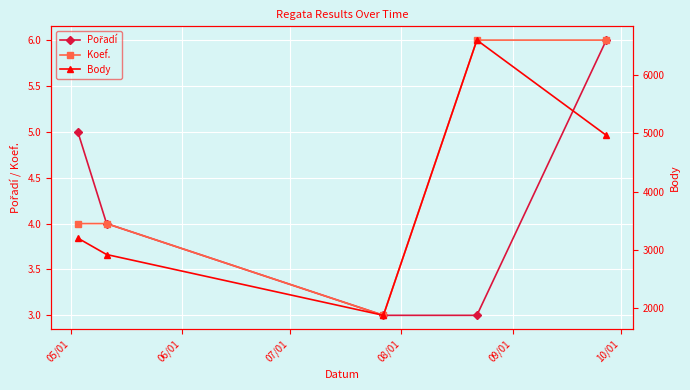

What is the minimum value for Koef.?

3